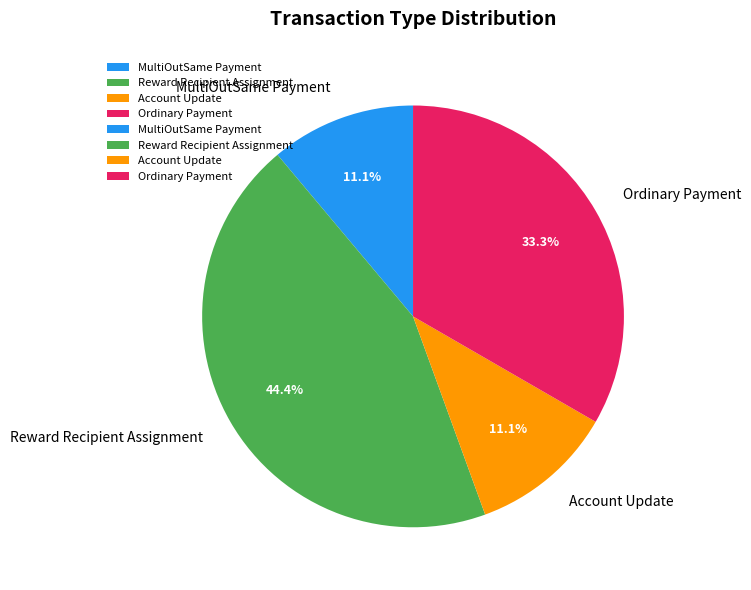

Combined, what portion of the pie is Ordinary Payment and Reward Recipient Assignment?

77.8%